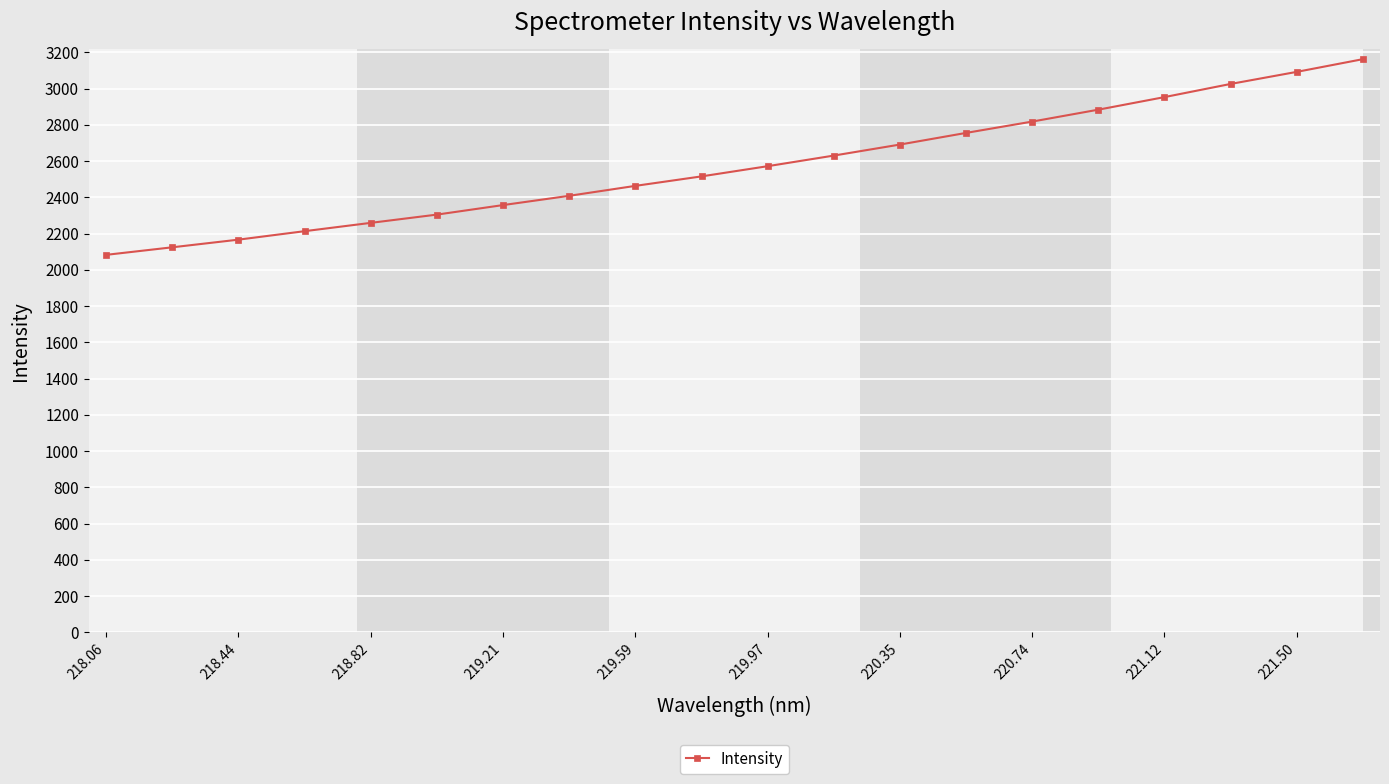

What is the minimum value shown in the chart?

2082.7